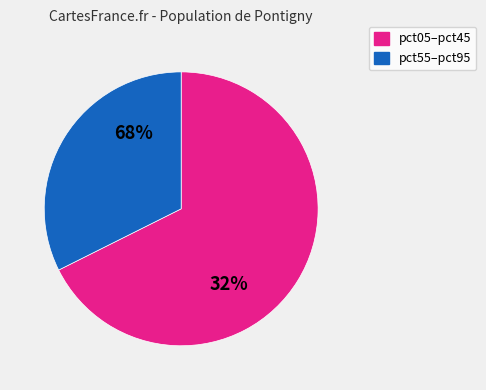

What is the largest slice in the pie chart?

pct05